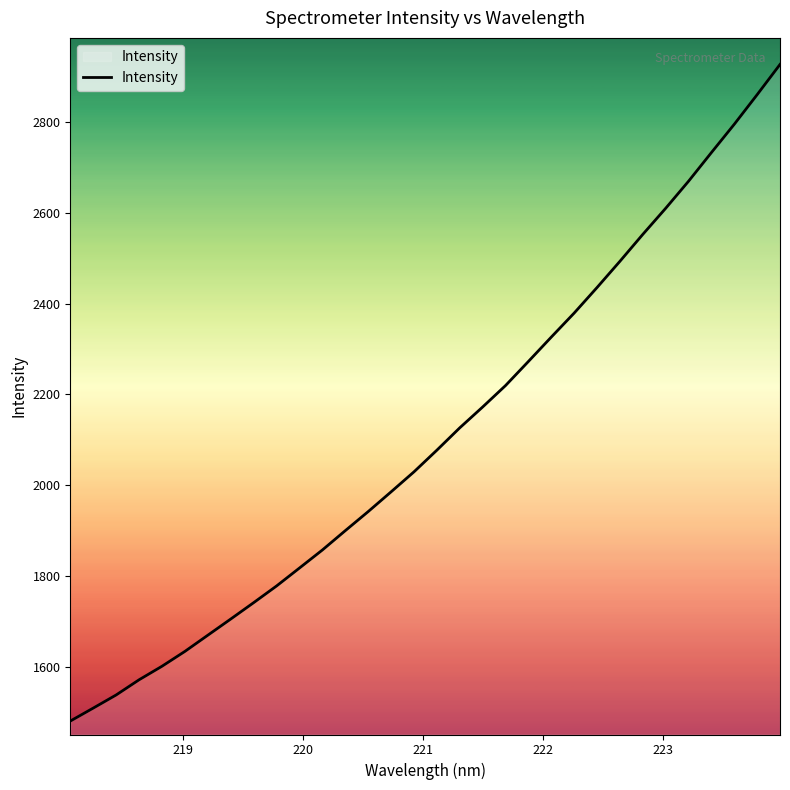

What is the greatest value displayed?

2927.0